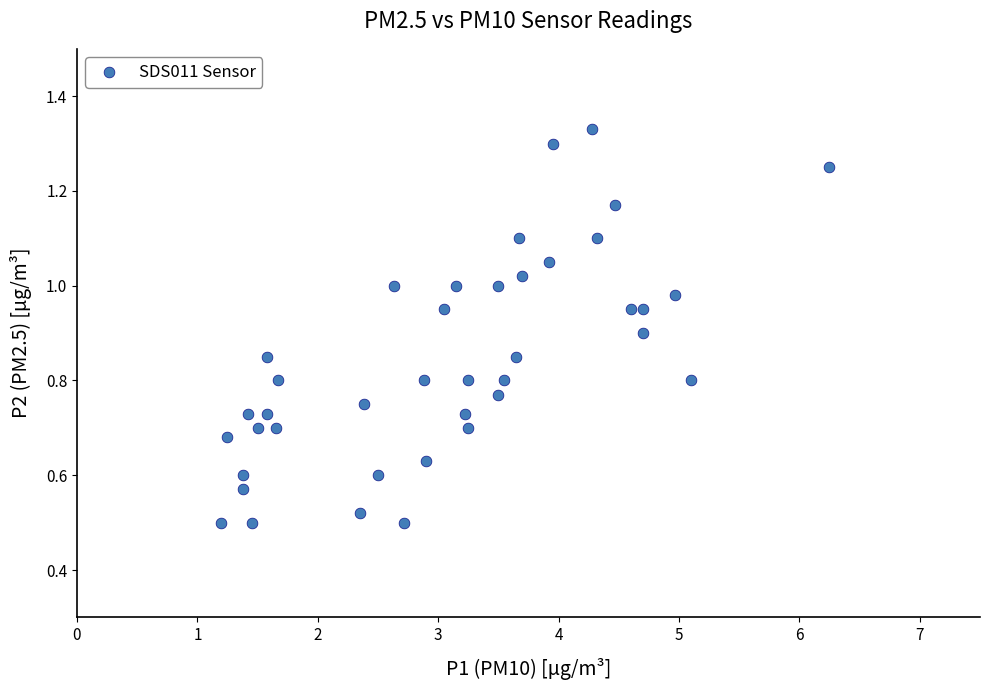

What is the range of X values (max minus min)?

5.0